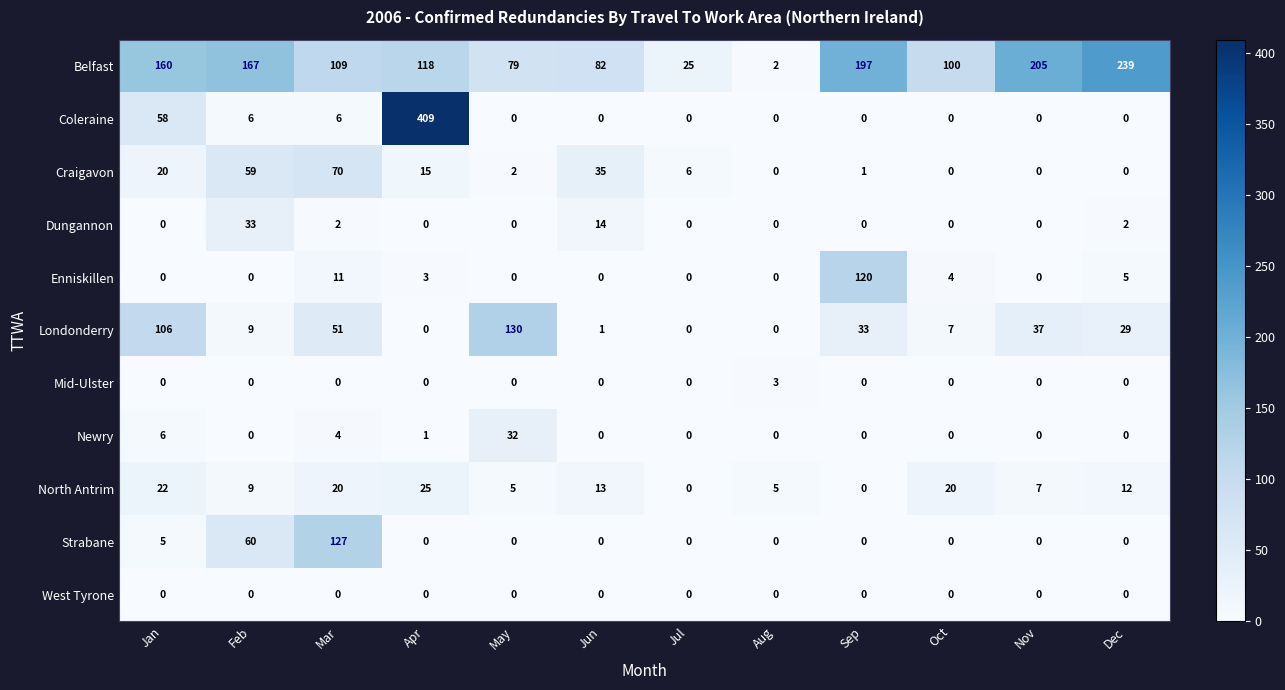

Which series changed the most between Sep and Nov?

Enniskillen